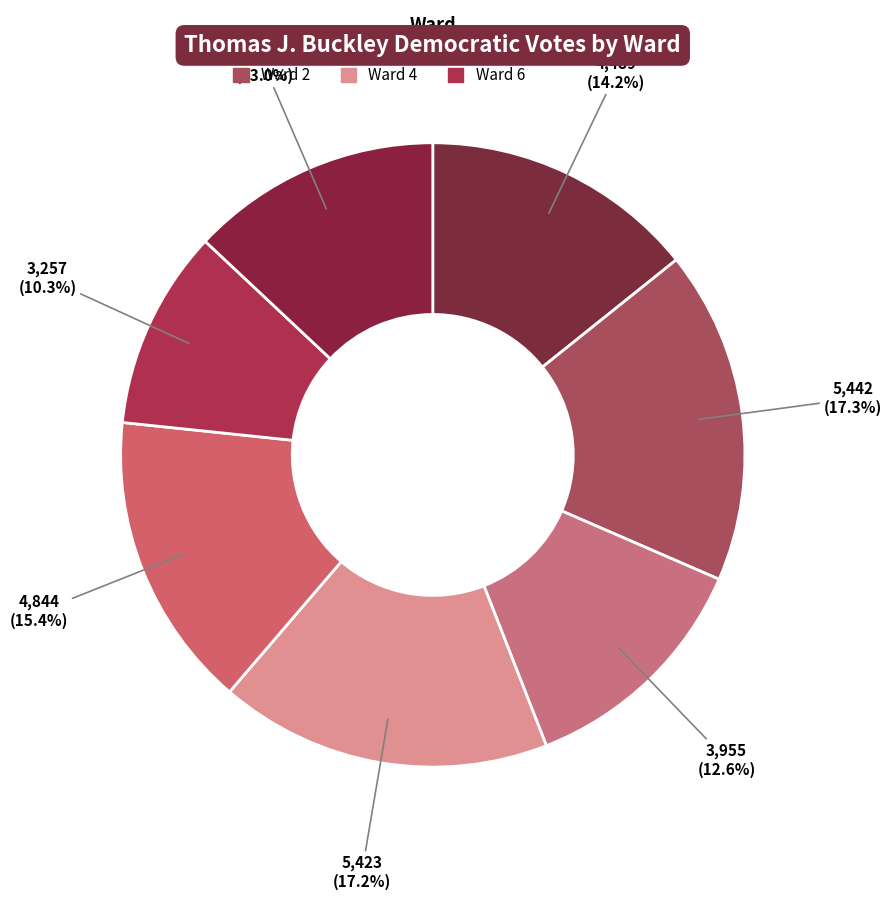

How many segments does this pie chart have?

7